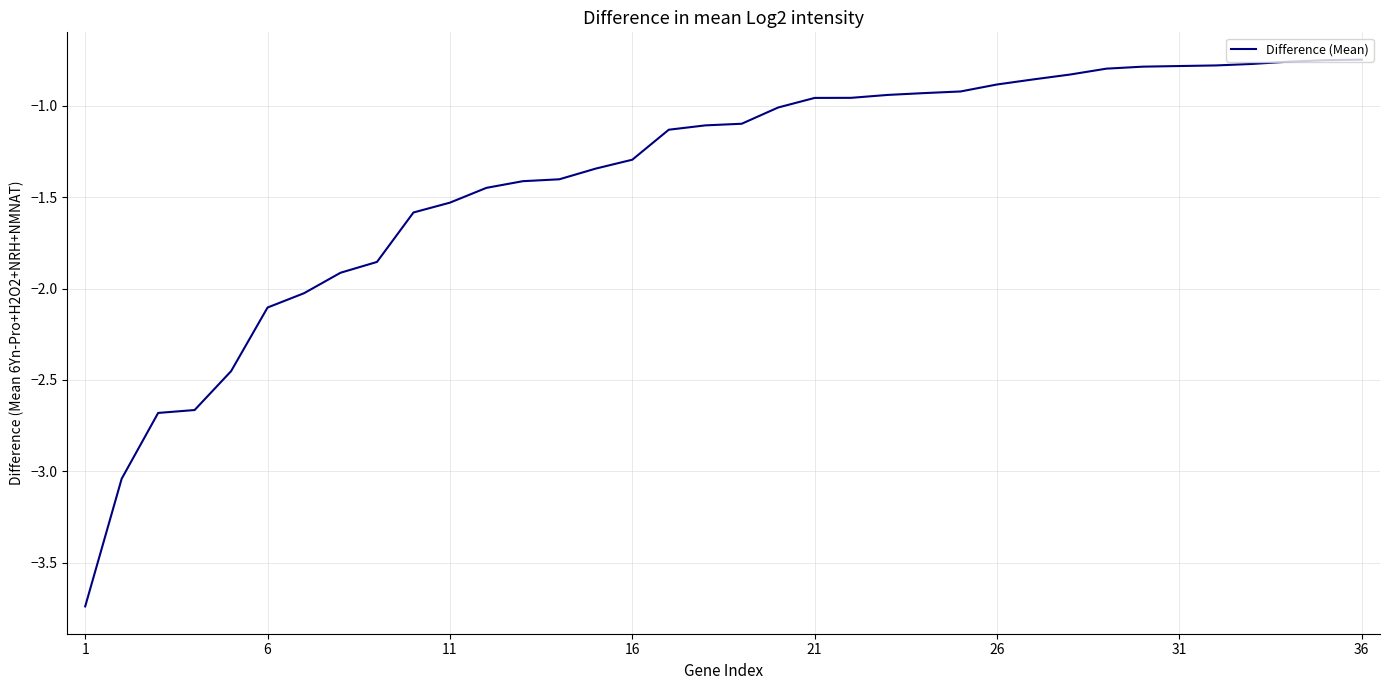

What is the difference between the maximum and minimum values?

3.0